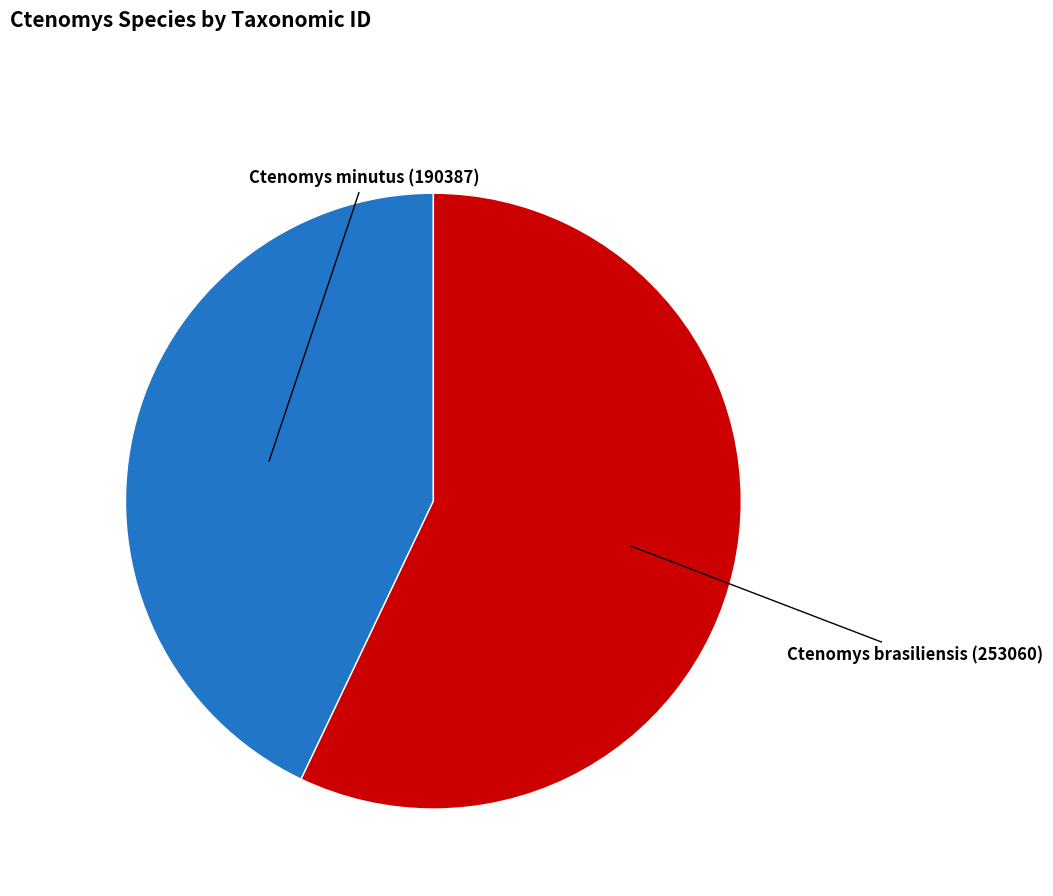

Which slice is the largest?

Ctenomys brasiliensis